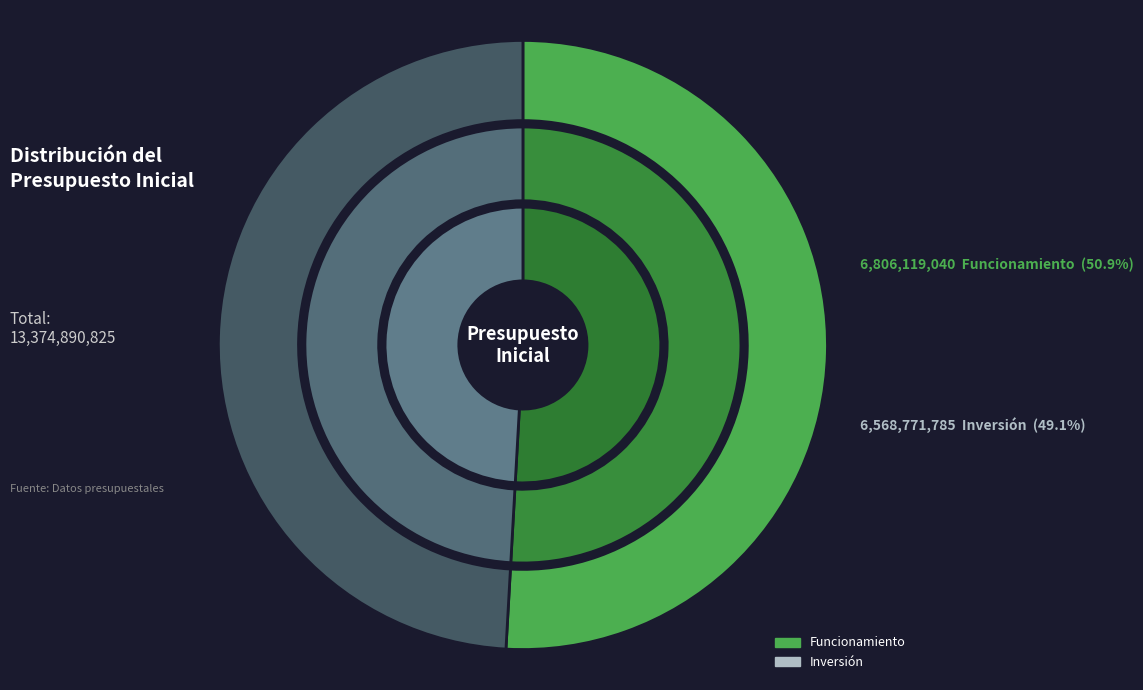

Is there a majority slice in this chart?

Yes